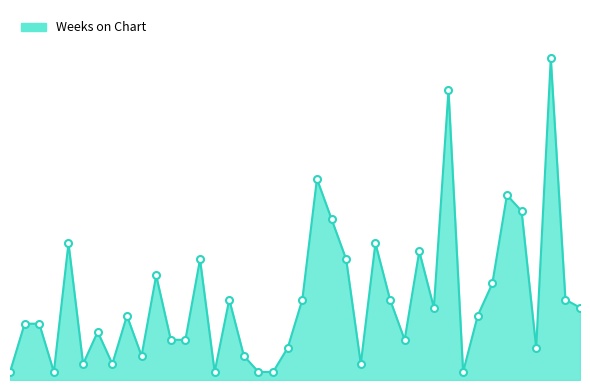

Is this an area chart (filled region under the line)?

Yes